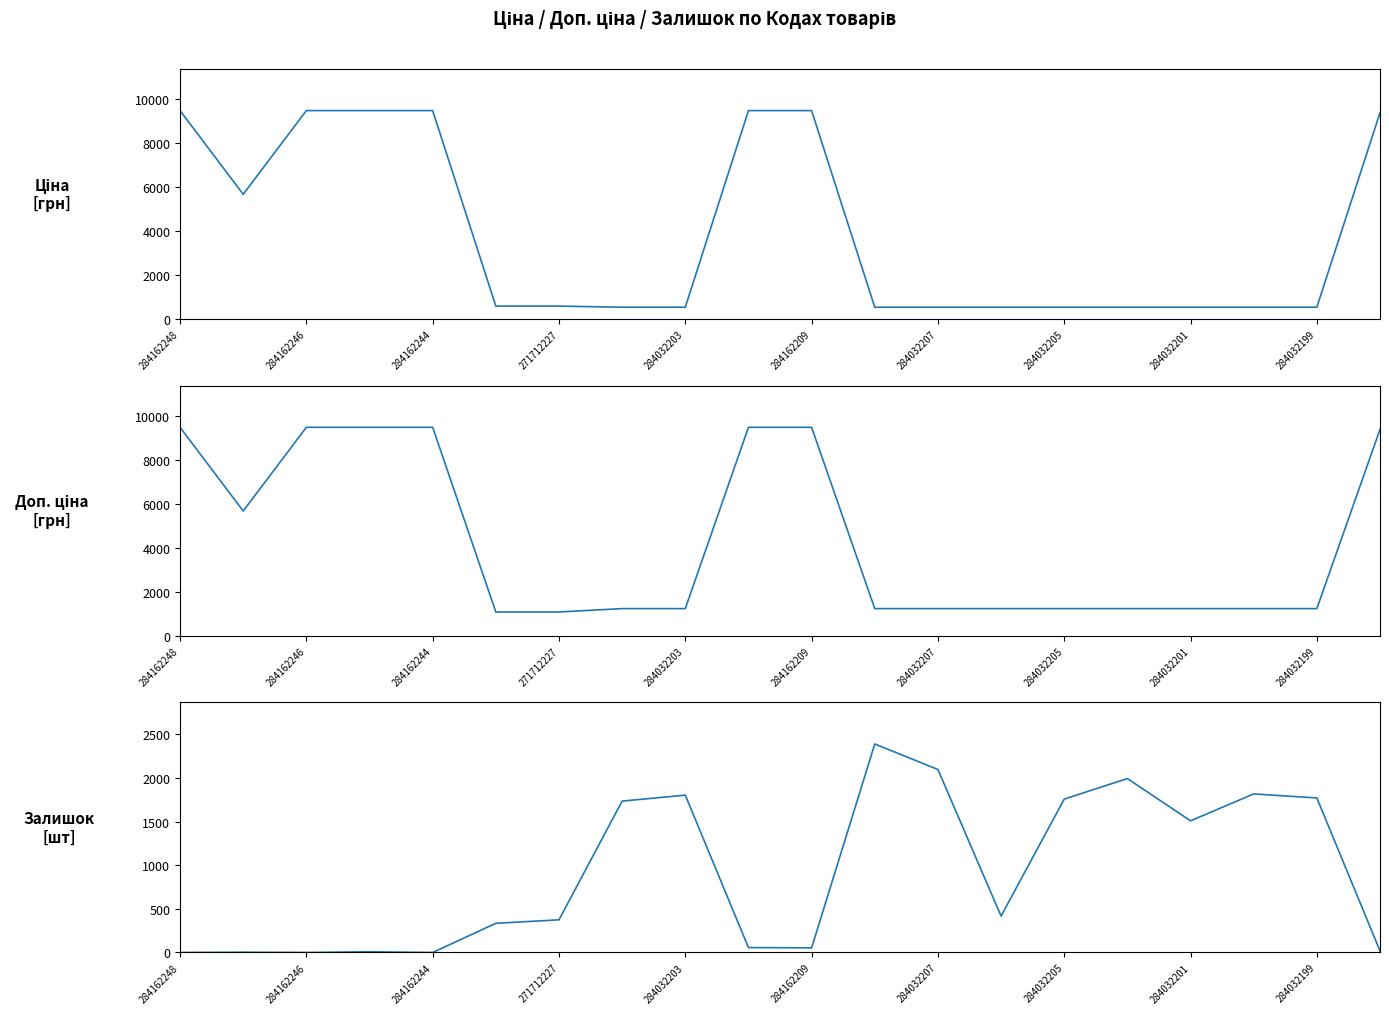

What is the sum of the Залишок values at 12 and 11?

4484.0